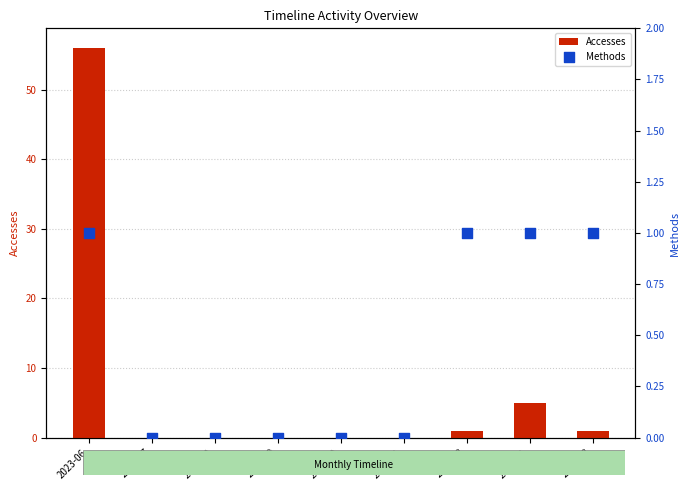

Which series reaches the minimum Y coordinate?

Accesses